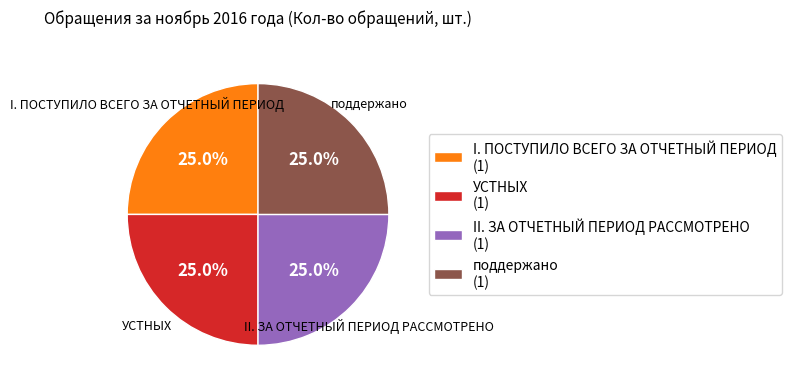

What portion of the pie excludes II. ЗА ОТЧЕТНЫЙ ПЕРИОД РАССМОТРЕНО (1)?

75.0%